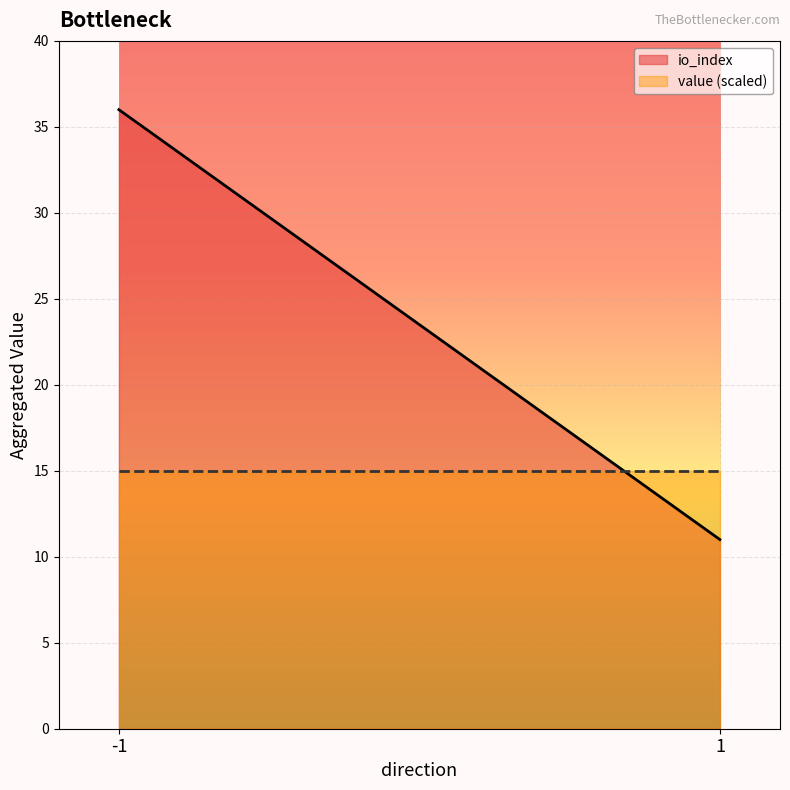

What is the total value across all series at -1?

51.0